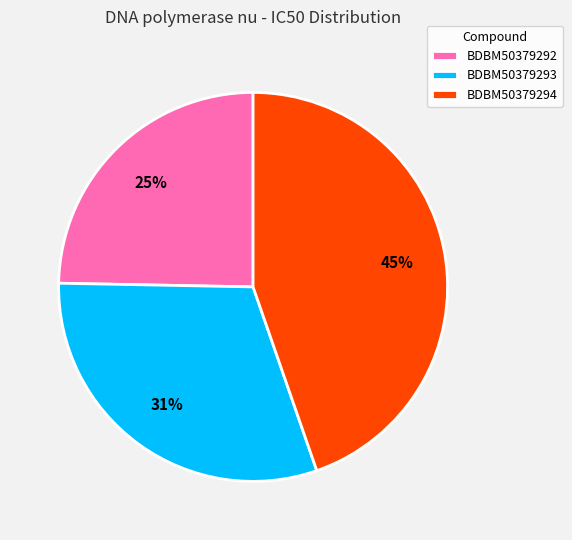

To the nearest percent, what is the difference between the largest and smallest slice percentages?

20%